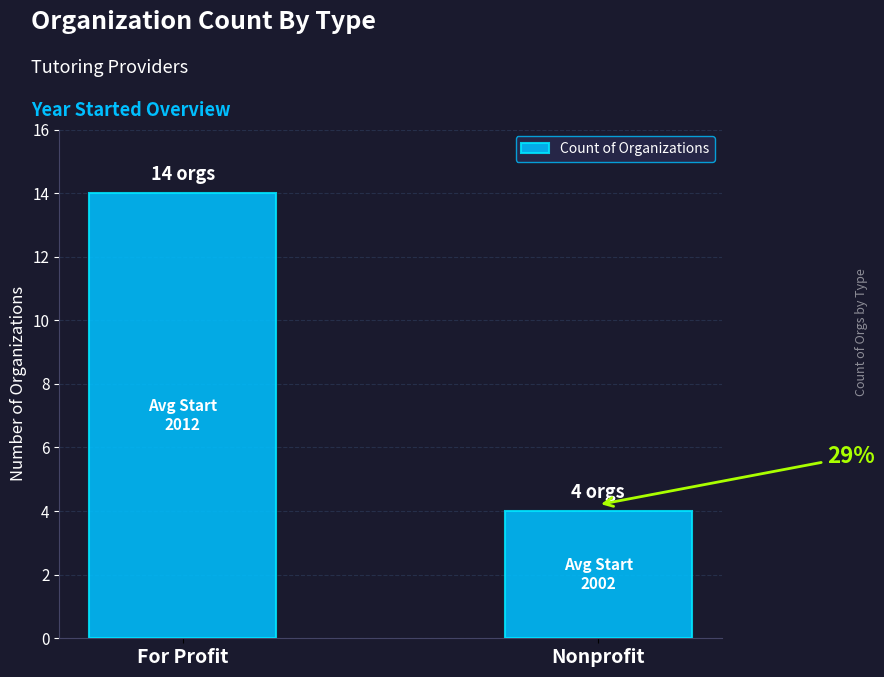

Reading left to right, extract all data points from this chart.

For Profit=14	Nonprofit=4